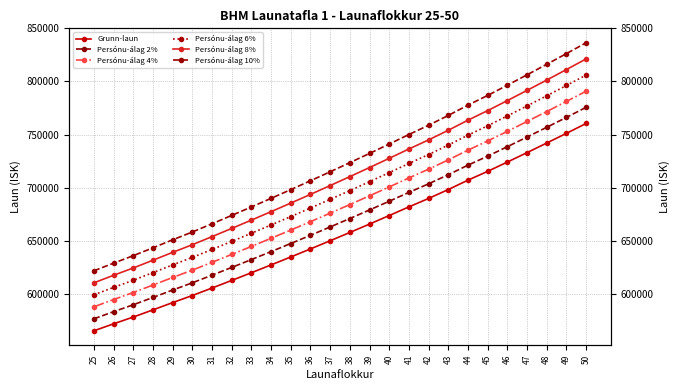

How many data points in Persónu-álag 4% are above 684027?

12